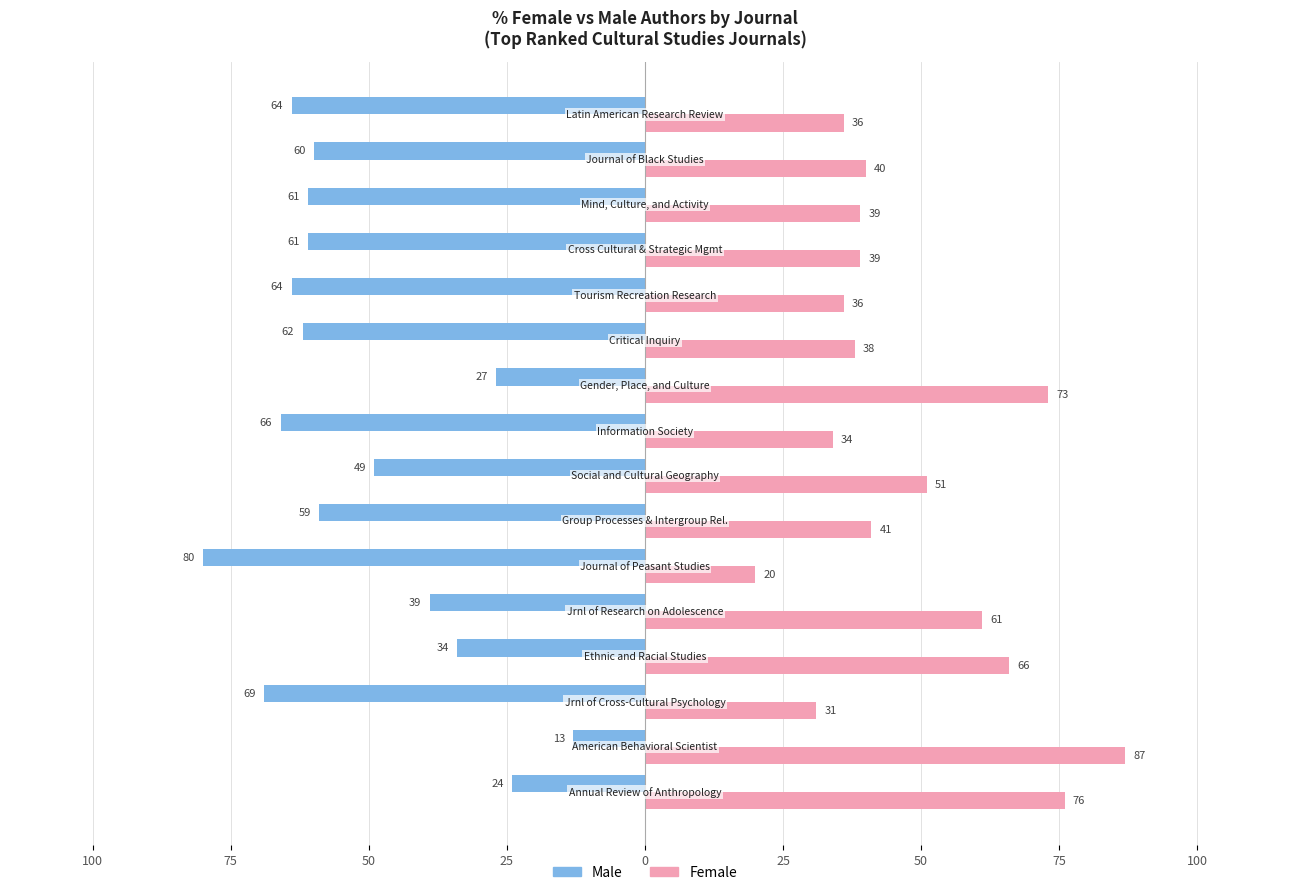

What are all the series names shown in the legend?

Male, Female